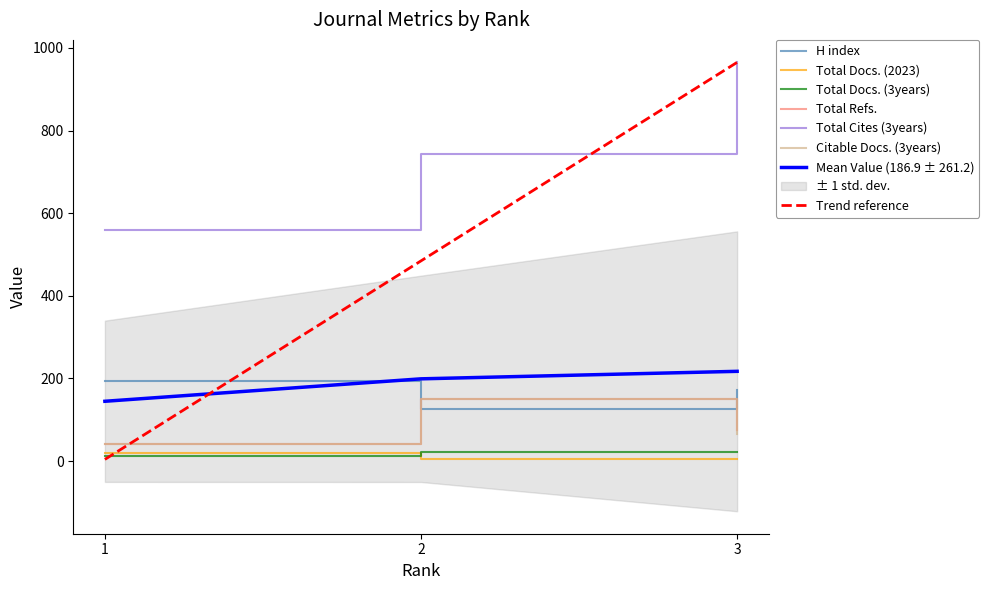

What is the difference between the maximum and minimum values in the Total Docs. (2023) series?

15.0